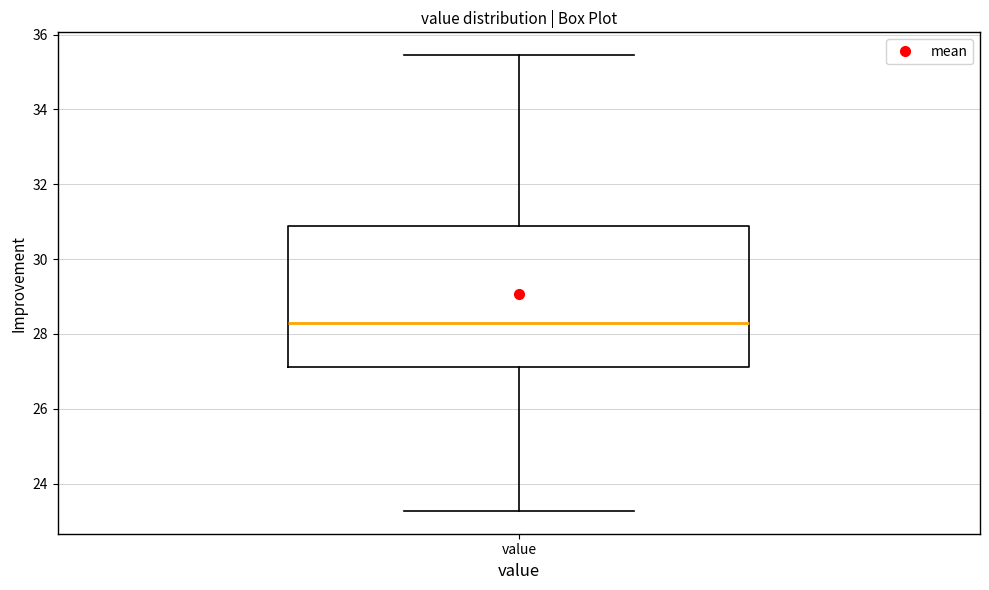

Where is the lower edge of the box for value on the y-axis? The values are not printed on the chart, so give them approximately, as read against the axis.

27.2